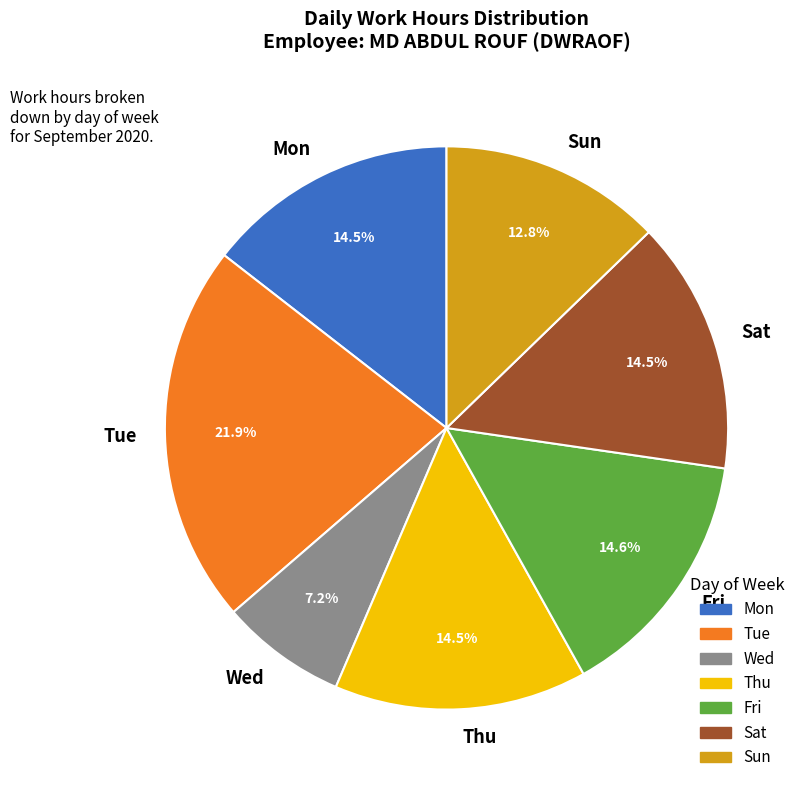

How much of the chart is everything except Sat?

85.5%